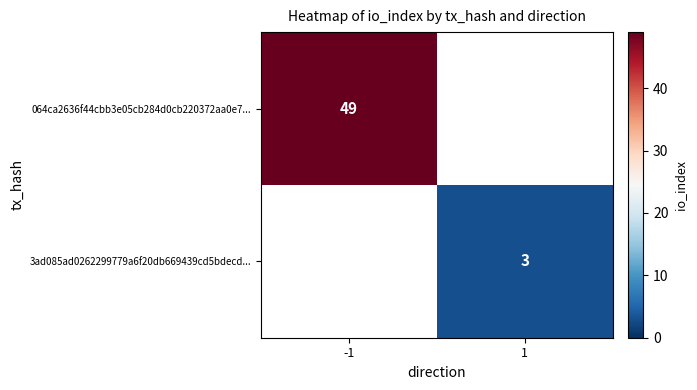

Is it true that 3ad085ad0262299779a6f20db669439cd5bdecd... equals 4 at 1?

False